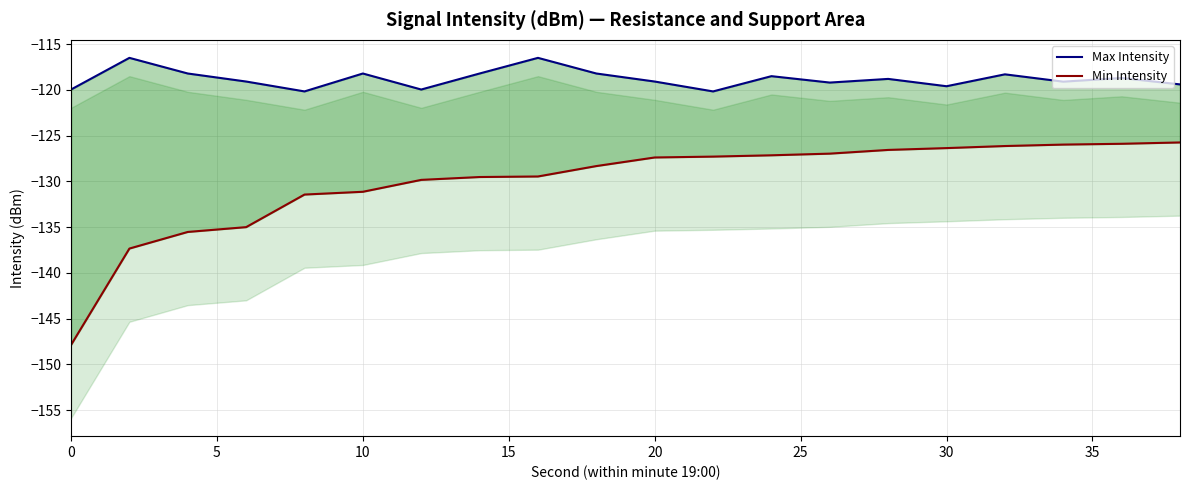

How many interior local peaks does the Max Intensity series have?

7